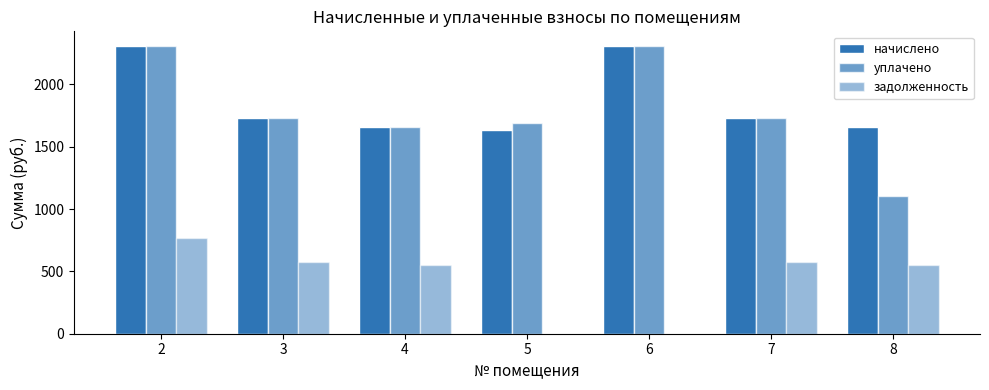

What value does the уплачено series have at 8?

1104.7